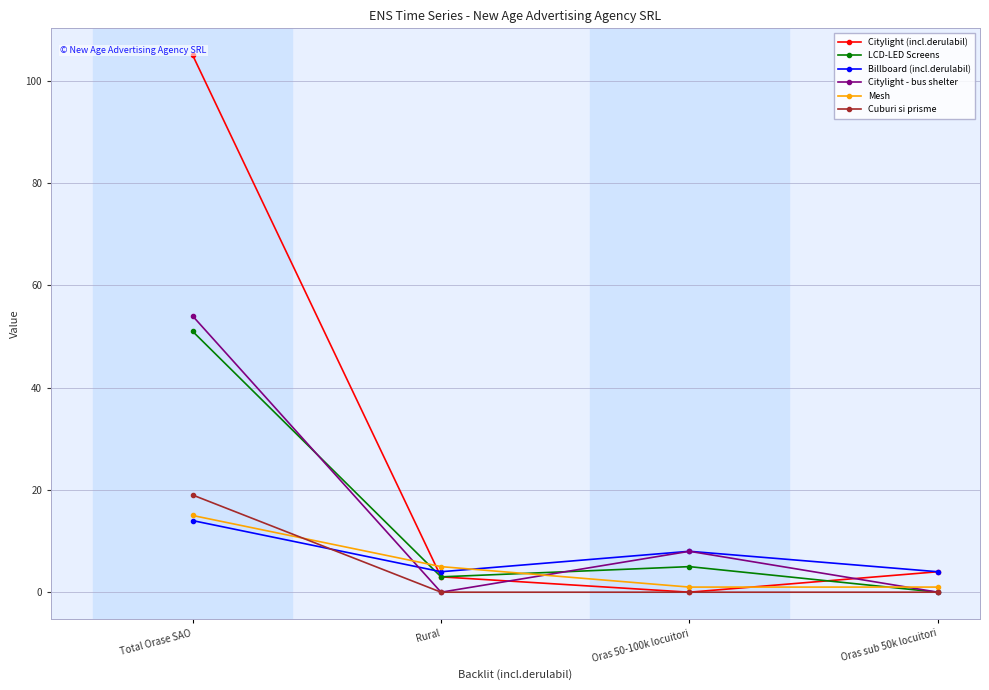

The value of Citylight (incl.derulabil) at Oras 50-100k locuitori is 0. True or false?

True